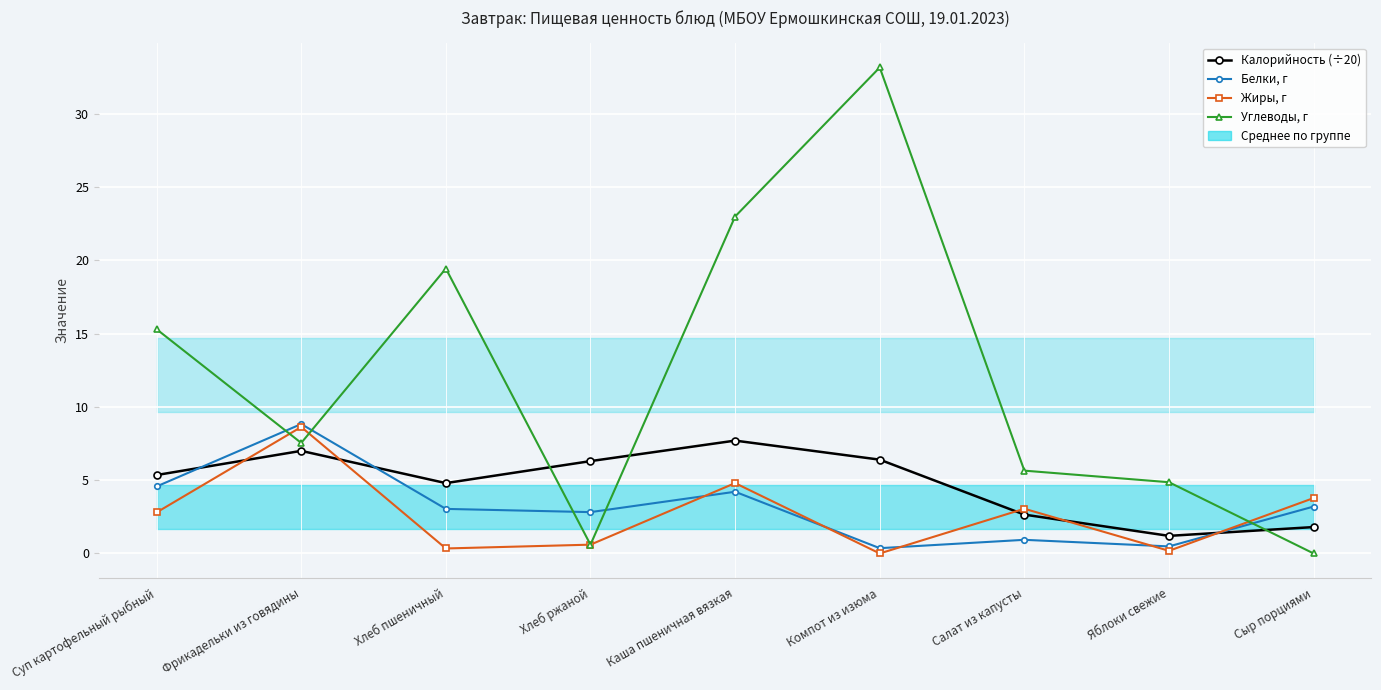

The value of Углеводы, г at Фрикадельки из говядины is 4.0. True or false?

False